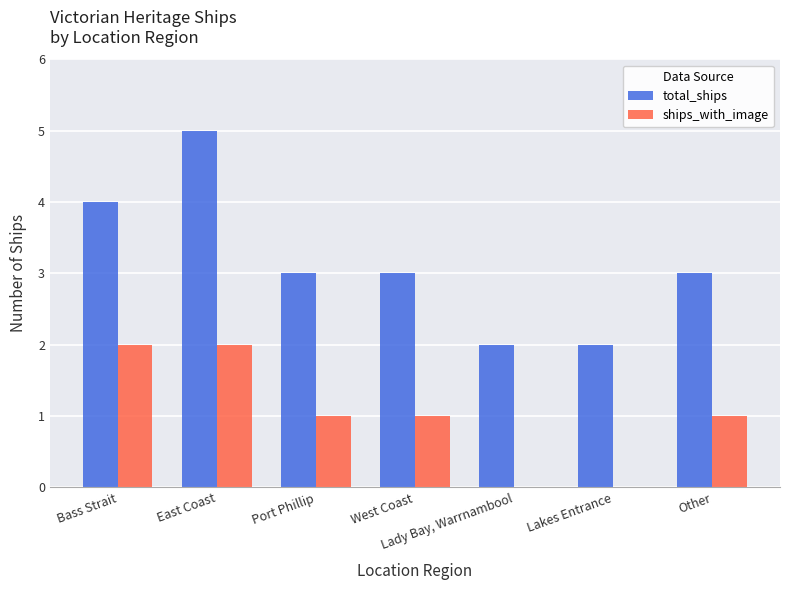

Which series has the largest range (max minus min)?

total_ships